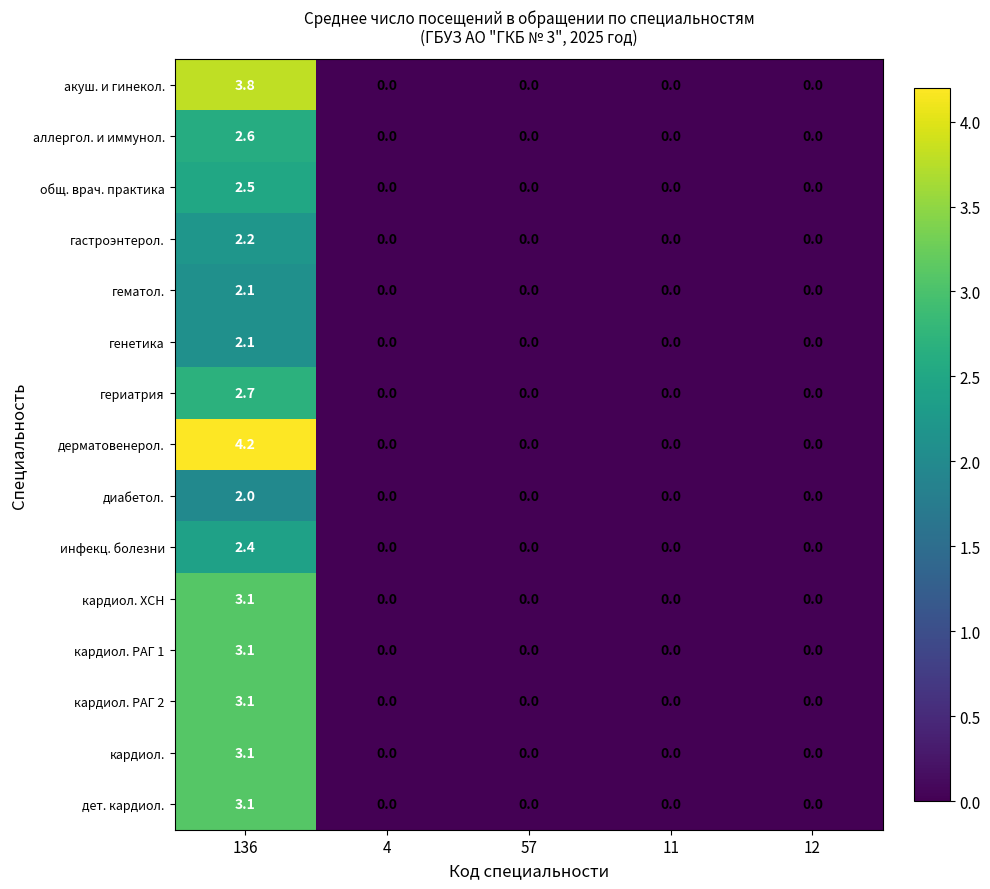

True or false: дет. кардиол. has a value of 0.0 at 11.

True